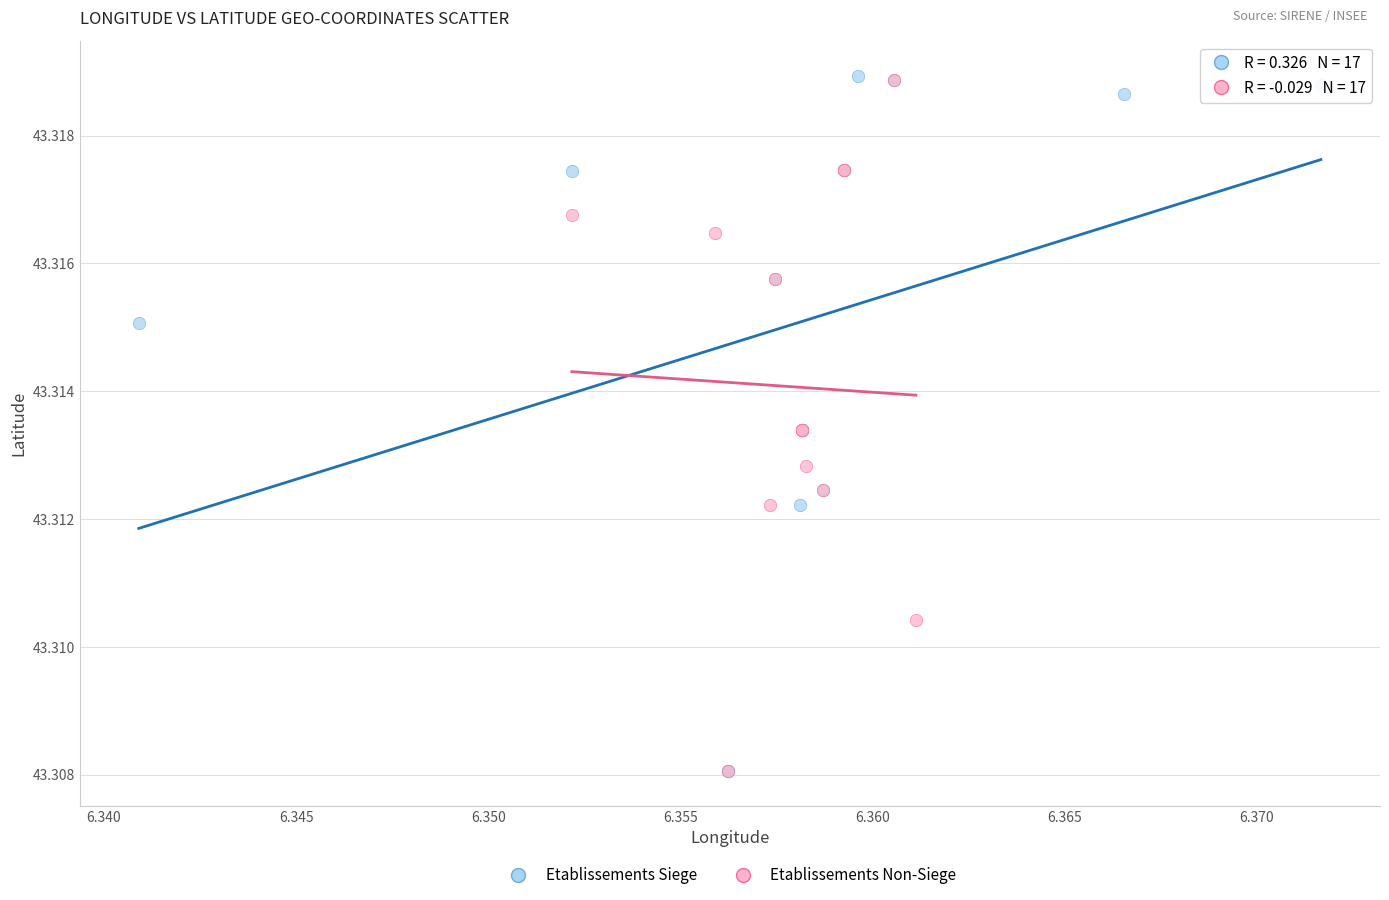

What are all the series names shown in the legend?

Etablissements Siege, Etablissements Non-Siege